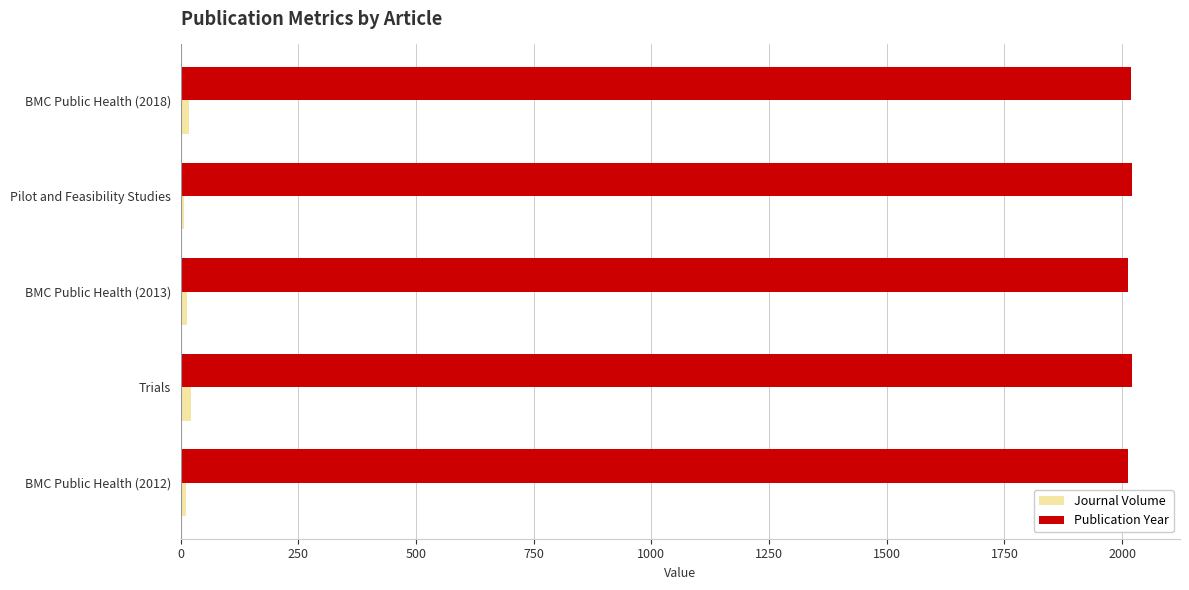

What is the average value of the Journal Volume series?

15